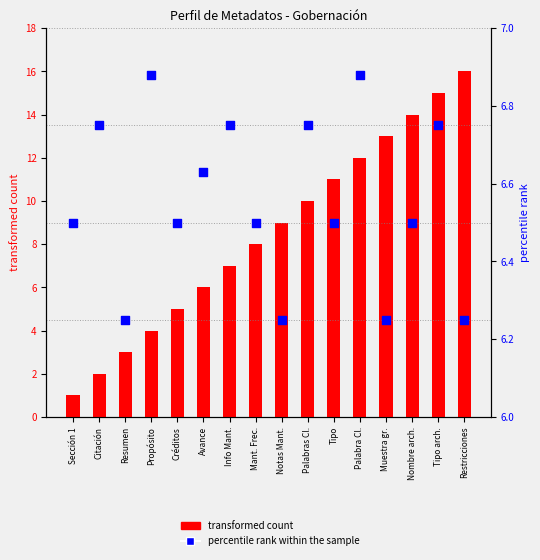

At which category is the sum across all series the highest?

Restricciones